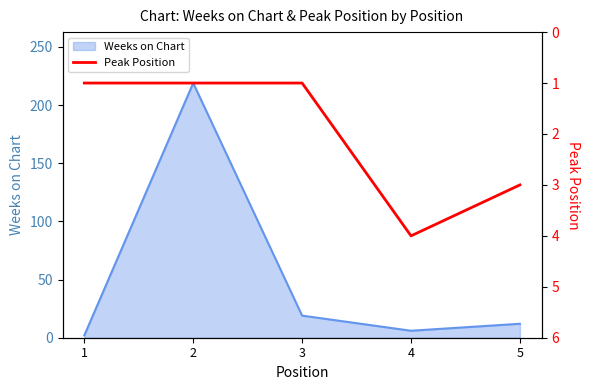

The value of Weeks on Chart at 5 is 20. True or false?

False